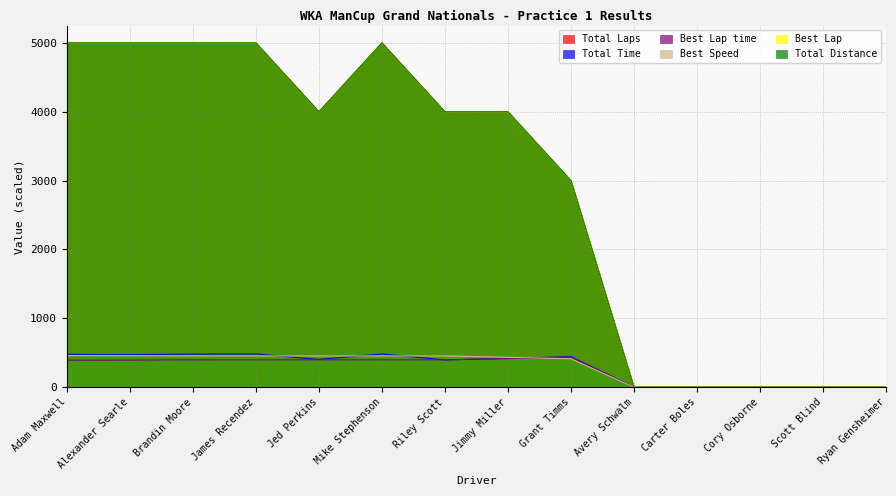

Where is the first local maximum for Total Distance?

Mike Stephenson